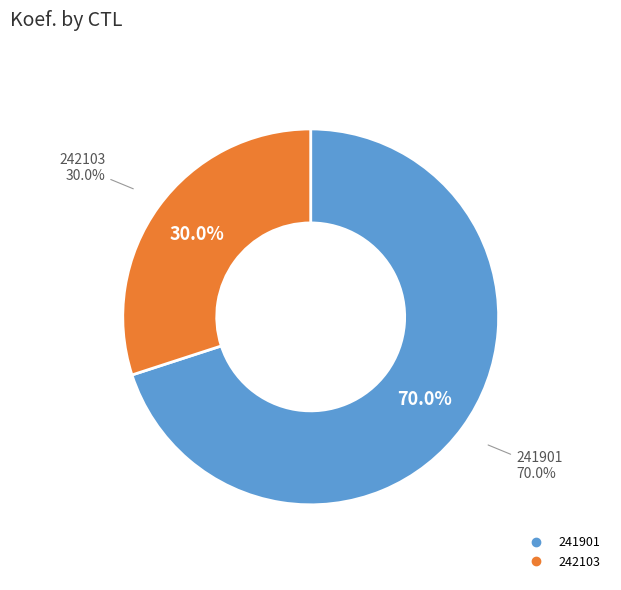

Rank the categories by value from lowest to highest.

242103, 241901